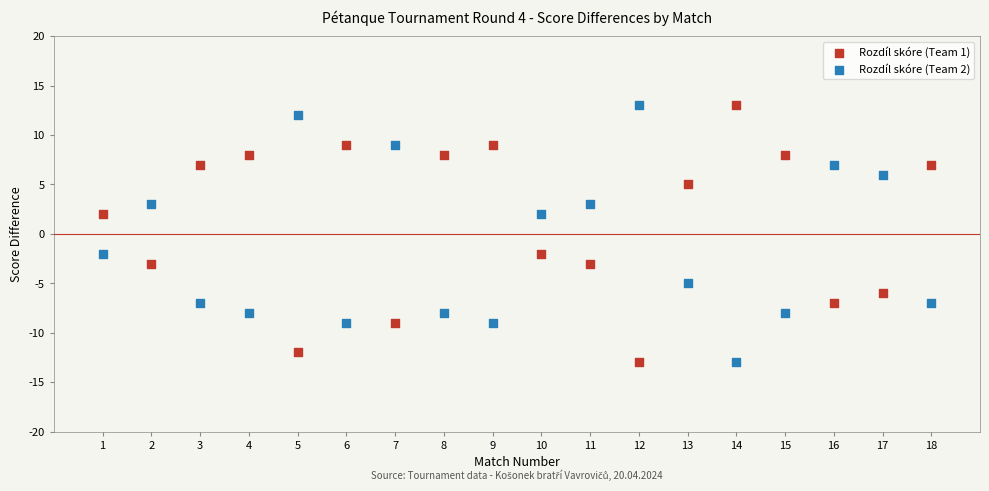

What is the X range (max minus min) for the scatter plot?

17